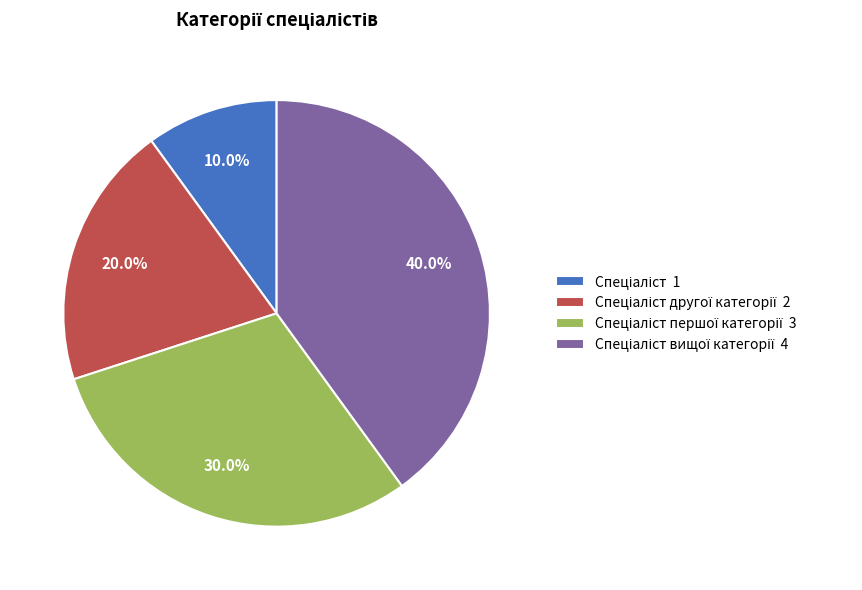

Is there any slice that represents more than half of the pie?

No